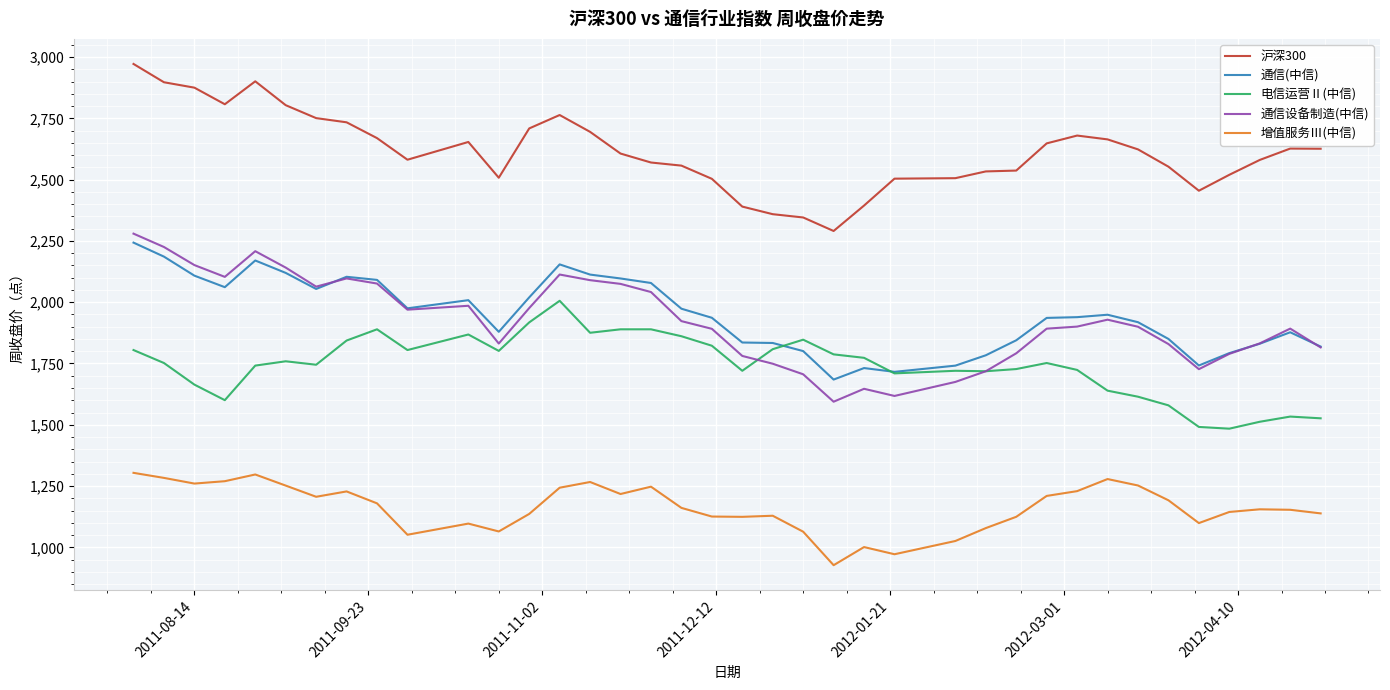

Which series has the widest spread of values?

通信设备制造(中信)